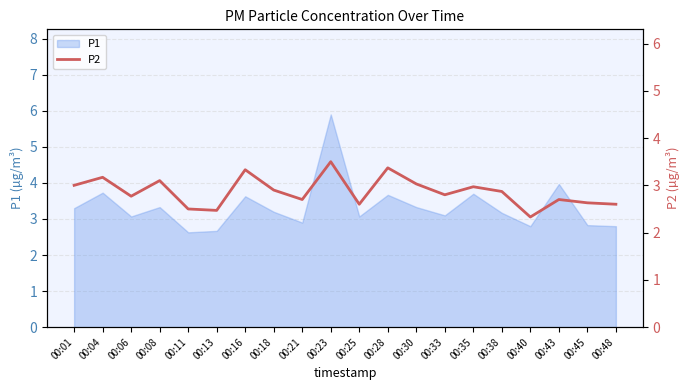

How many points are higher than both their immediate neighbors (excluding endpoints)?

7